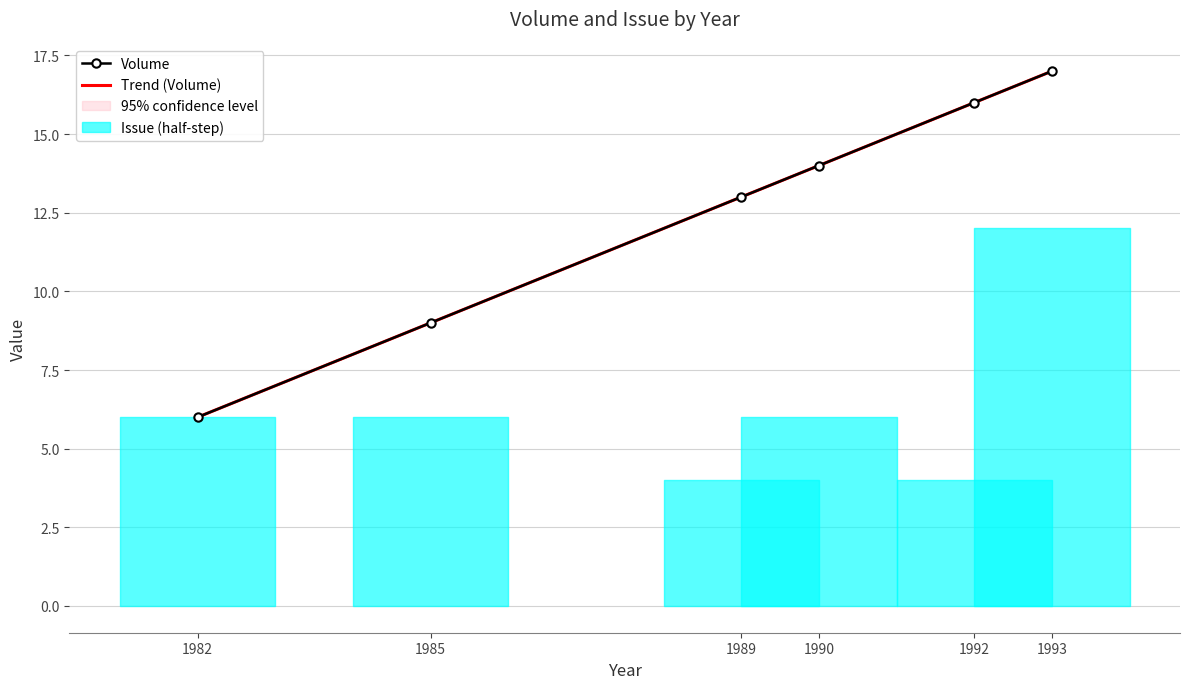

How many lines are shown in the chart?

2